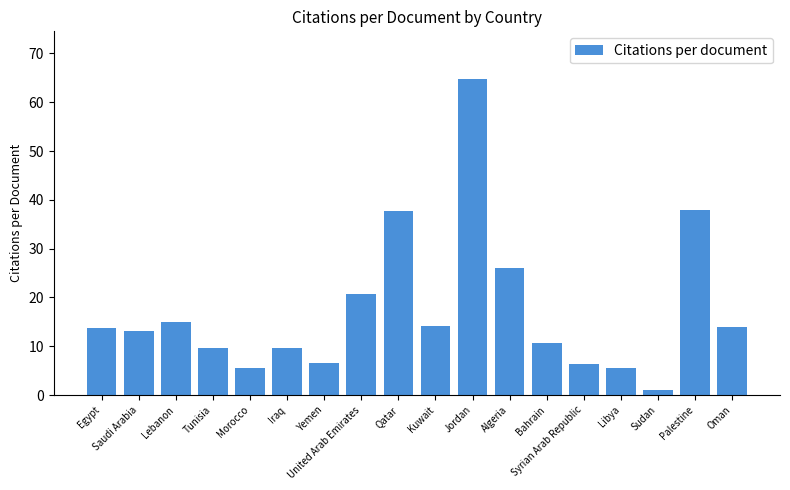

Is it true that the value at Oman is 14.0?

True